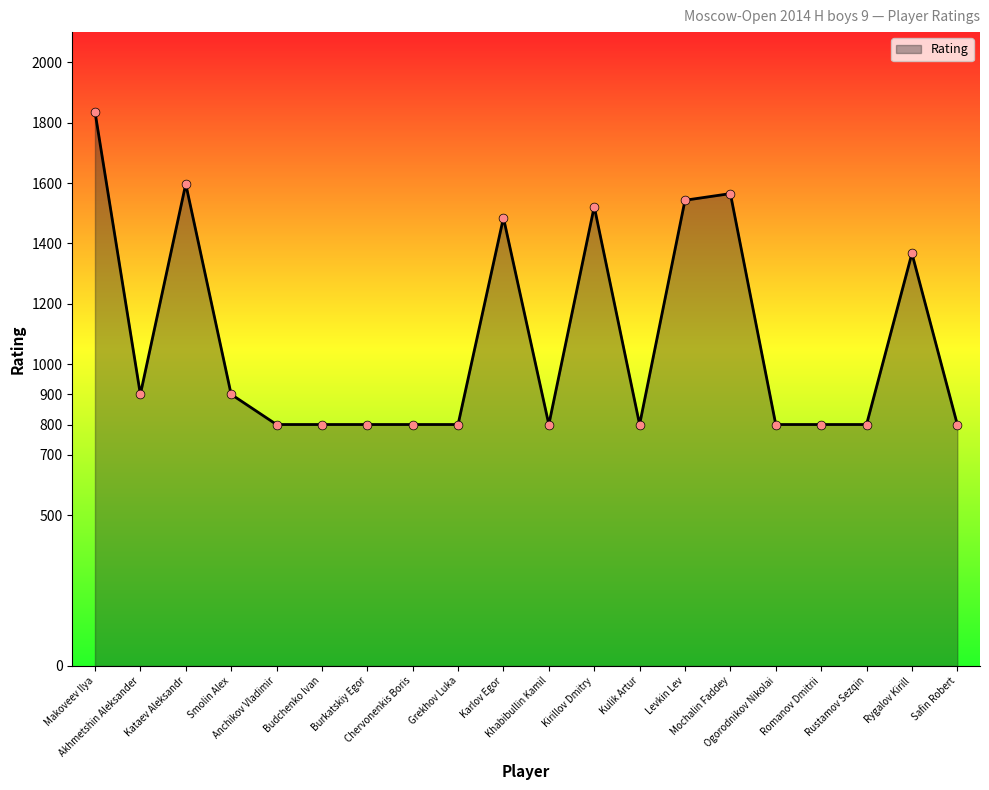

Between Kataev Aleksandr and Levkin Lev, which is larger?

Kataev Aleksandr